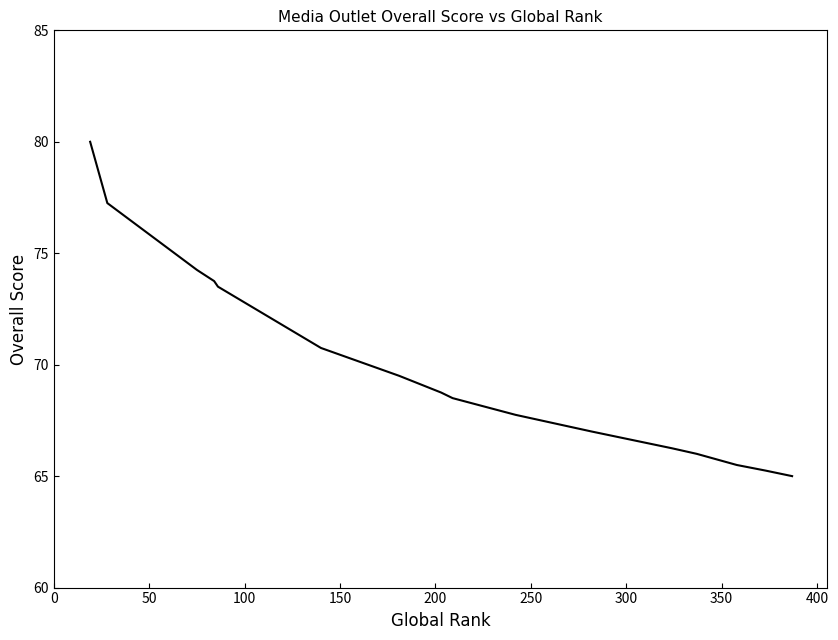

What is the value of the 14th point from the left?

66.2